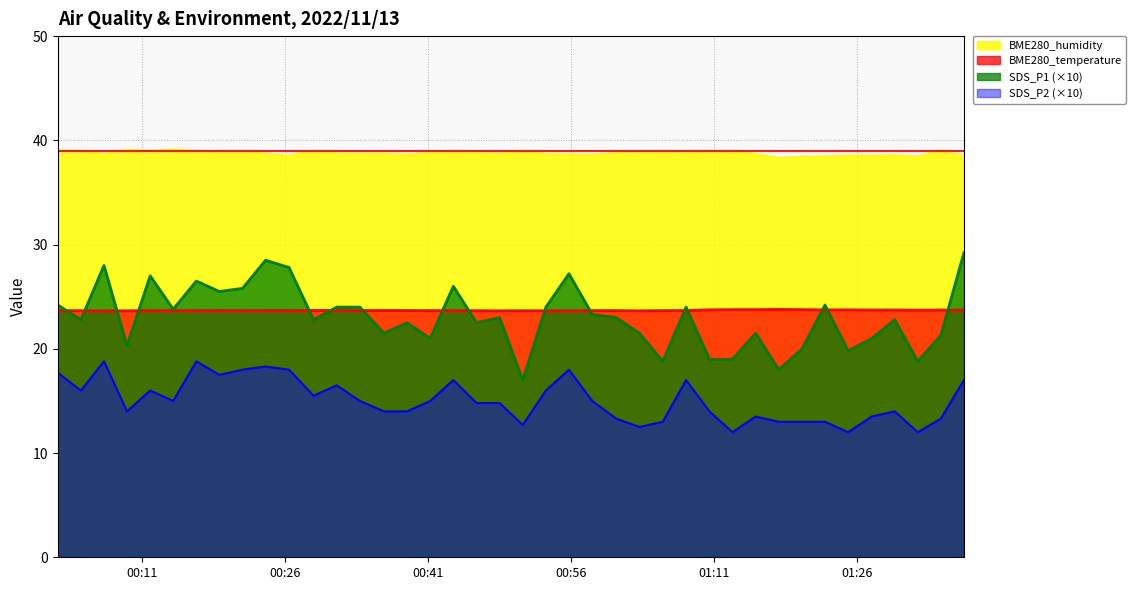

At how many categories does at least one series exceed 34?

40